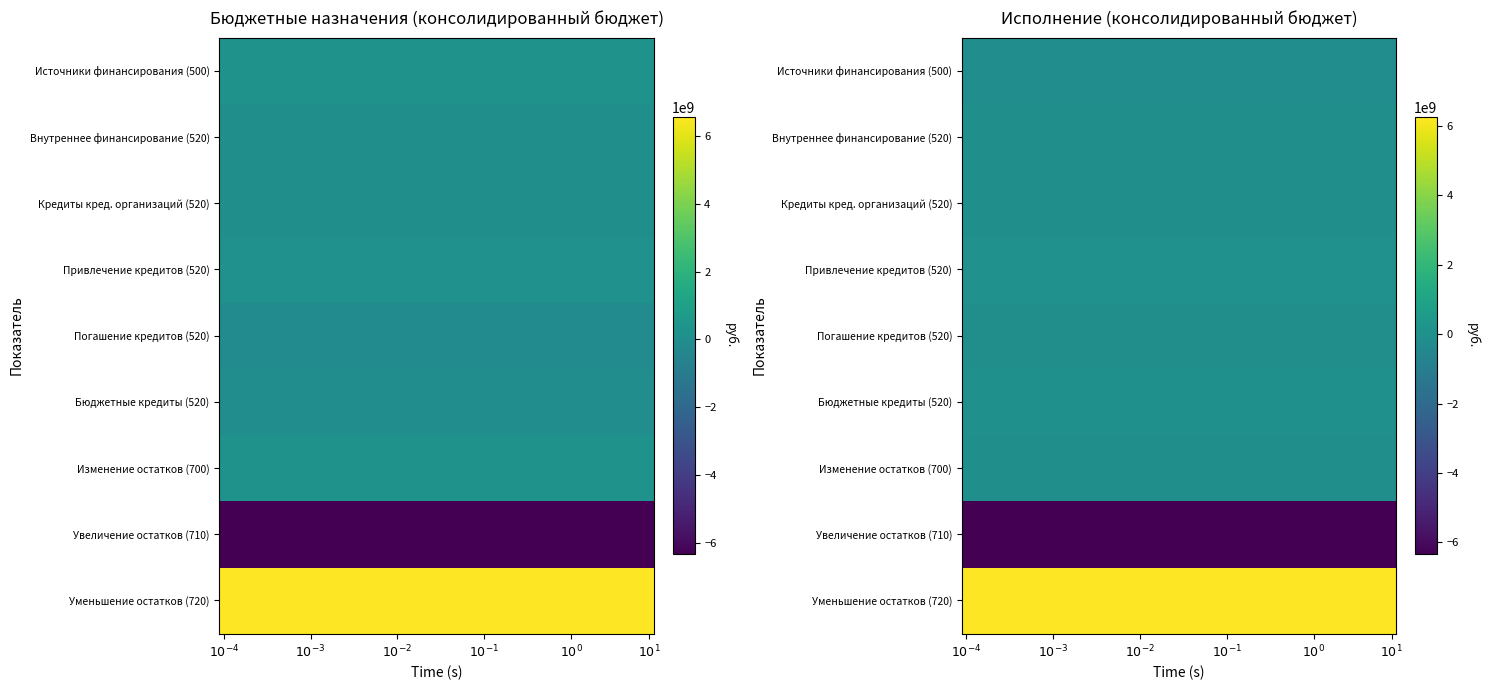

The value of 520_budget_credit at 1 is -30182800.0. True or false?

True